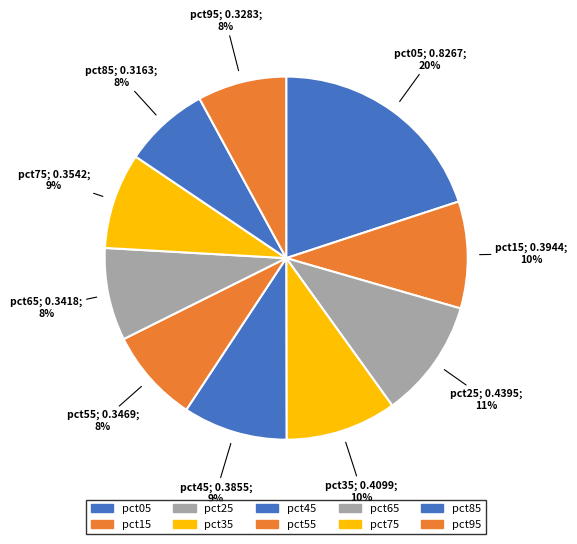

To the nearest percent, what percentage of the pie is pct45?

9%